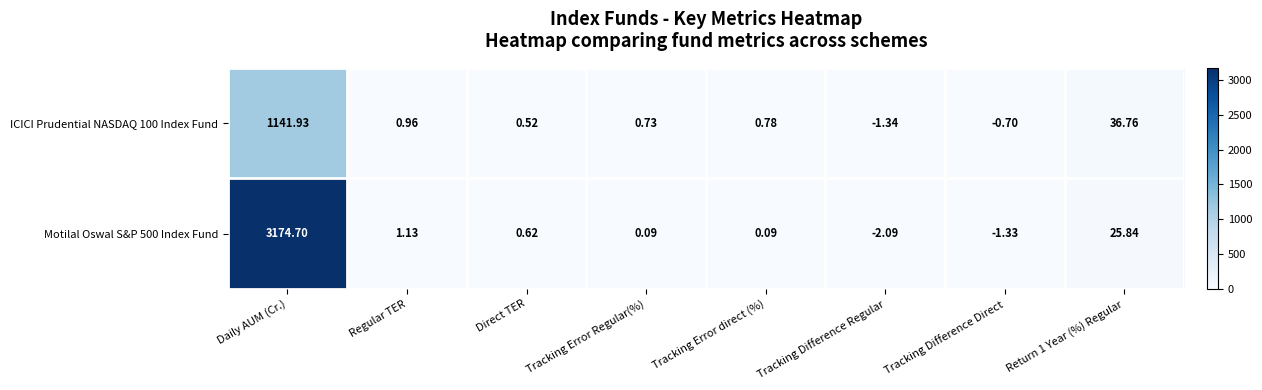

At which category is the sum across all series the highest?

Daily AUM (Cr.)